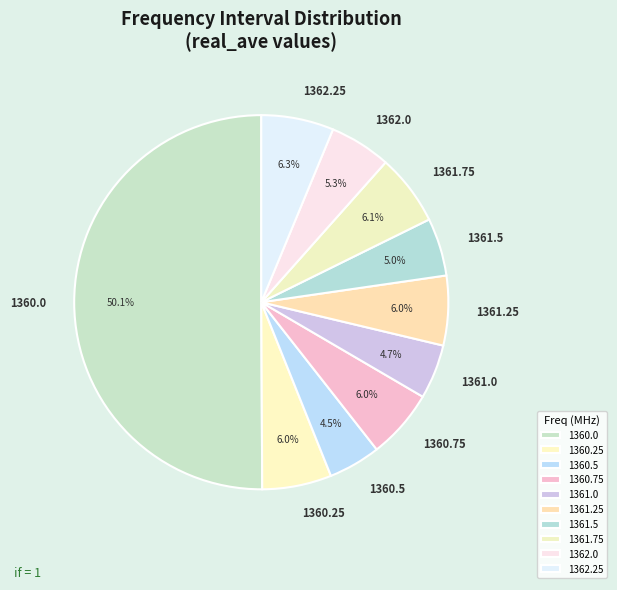

Which category has the biggest portion of the pie?

1360.0